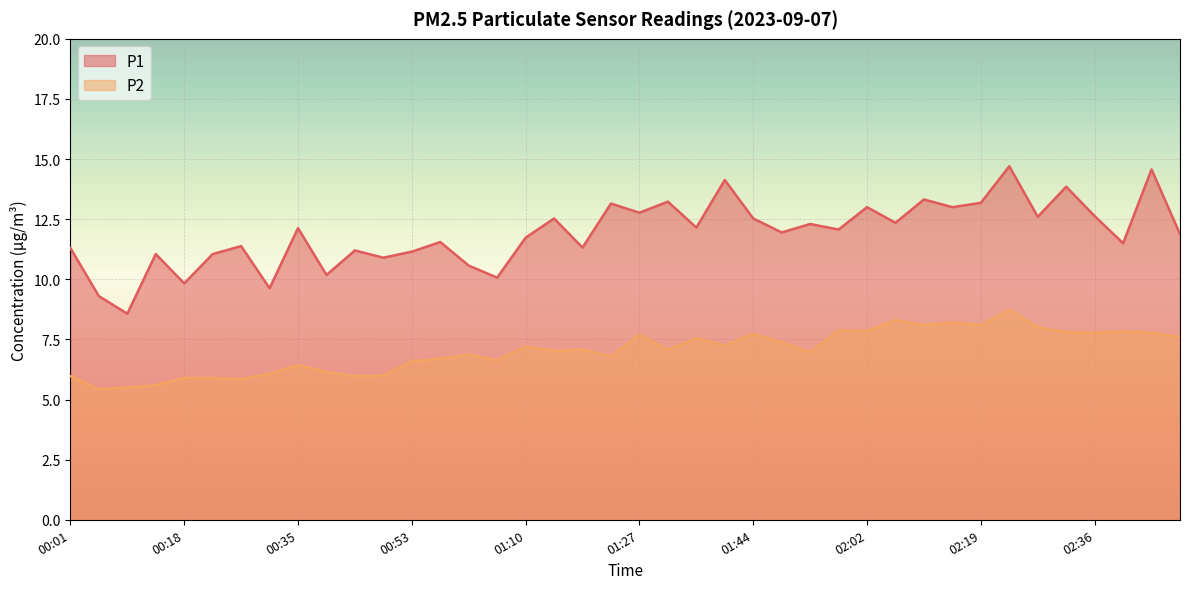

True or false: P2 has a value of 2.9 at 01:06.

False